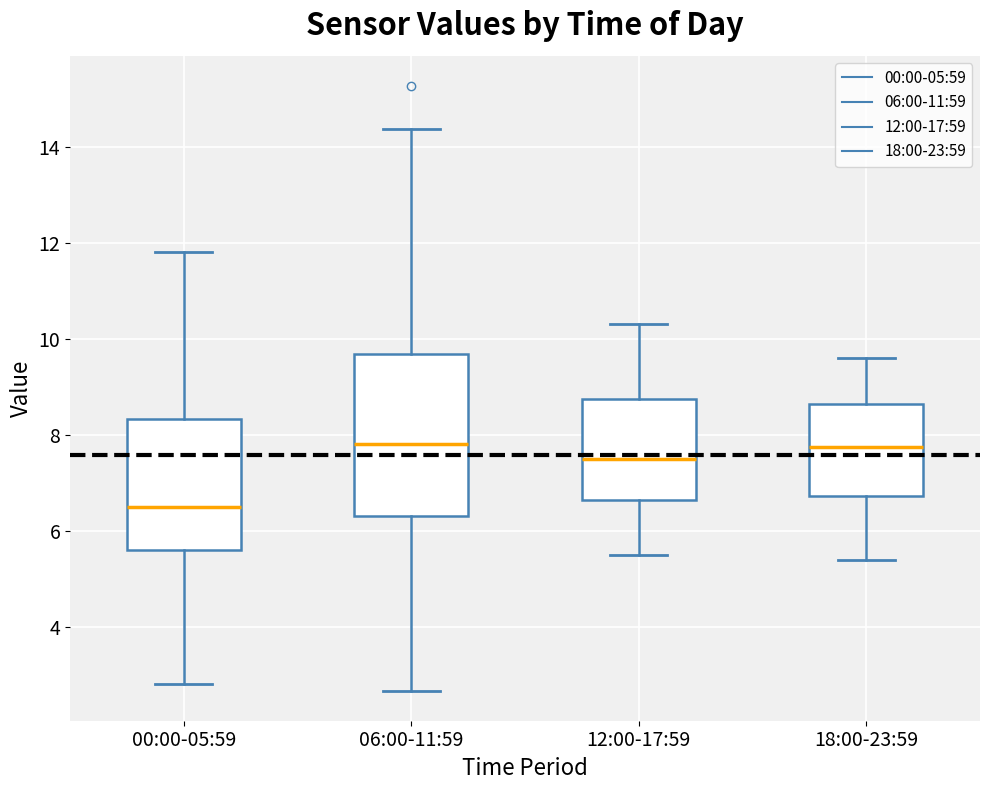

Where is the upper edge of the box for 12:00-17:59 on the y-axis? The values are not printed on the chart, so give them approximately, as read against the axis.

8.8